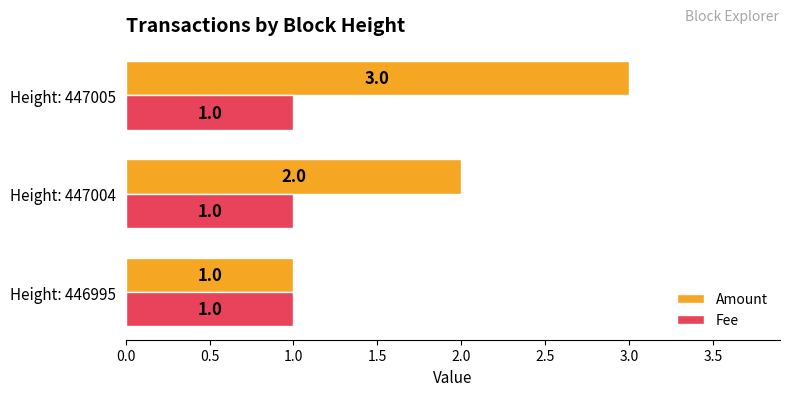

List the series in order of their overall mean, lowest first.

Fee, Amount